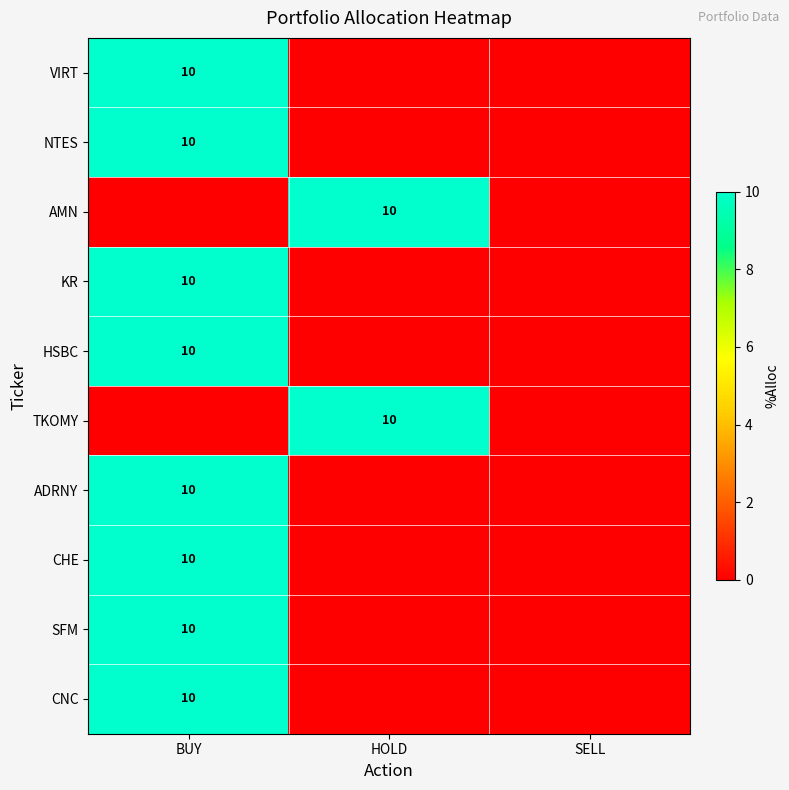

The TKOMY series shows 5 at HOLD. True or false?

False